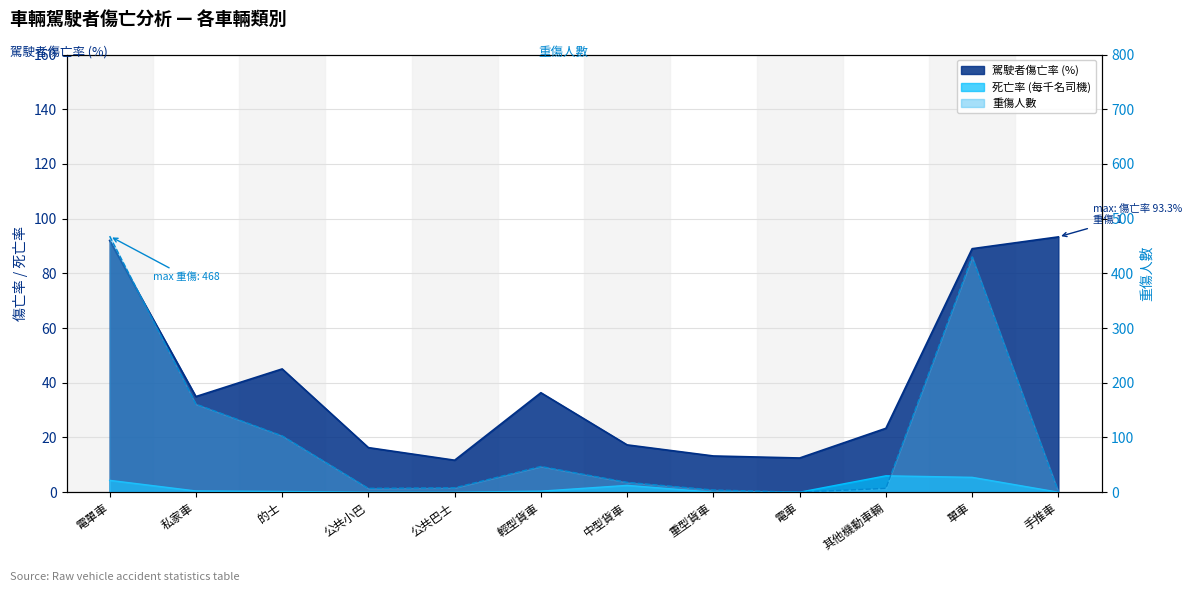

Is it true that the value at 電車 is 0?

True